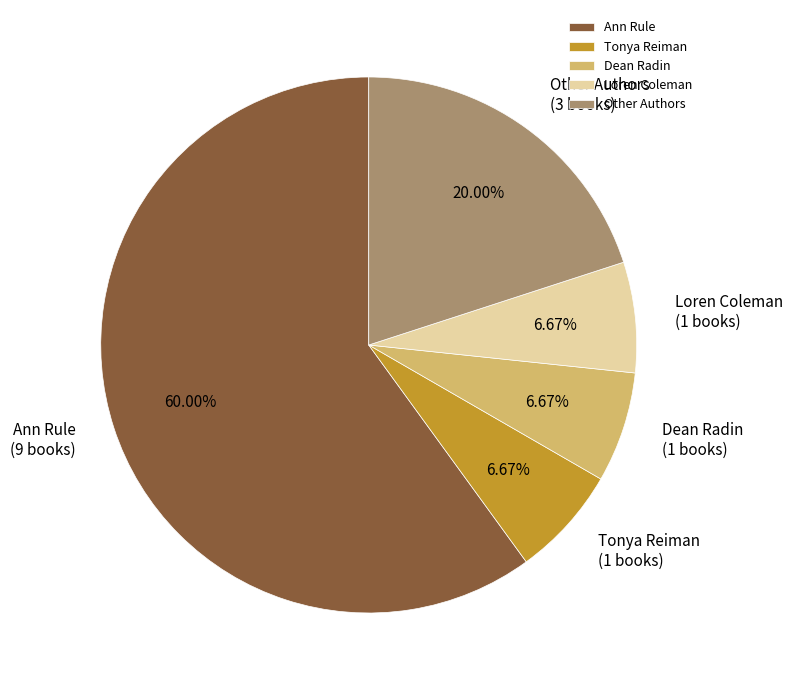

What is the largest slice in the pie chart?

Ann Rule